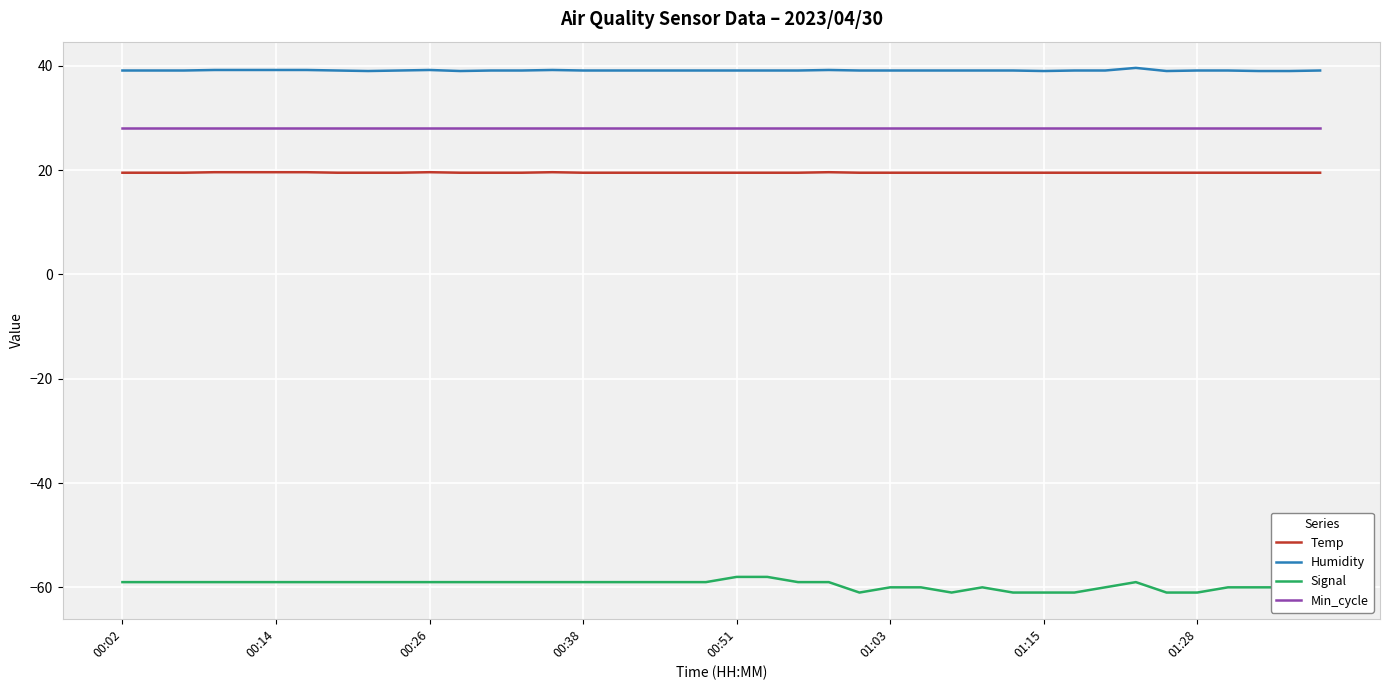

Is it true that Min_cycle equals 19.2 at 01:28?

False